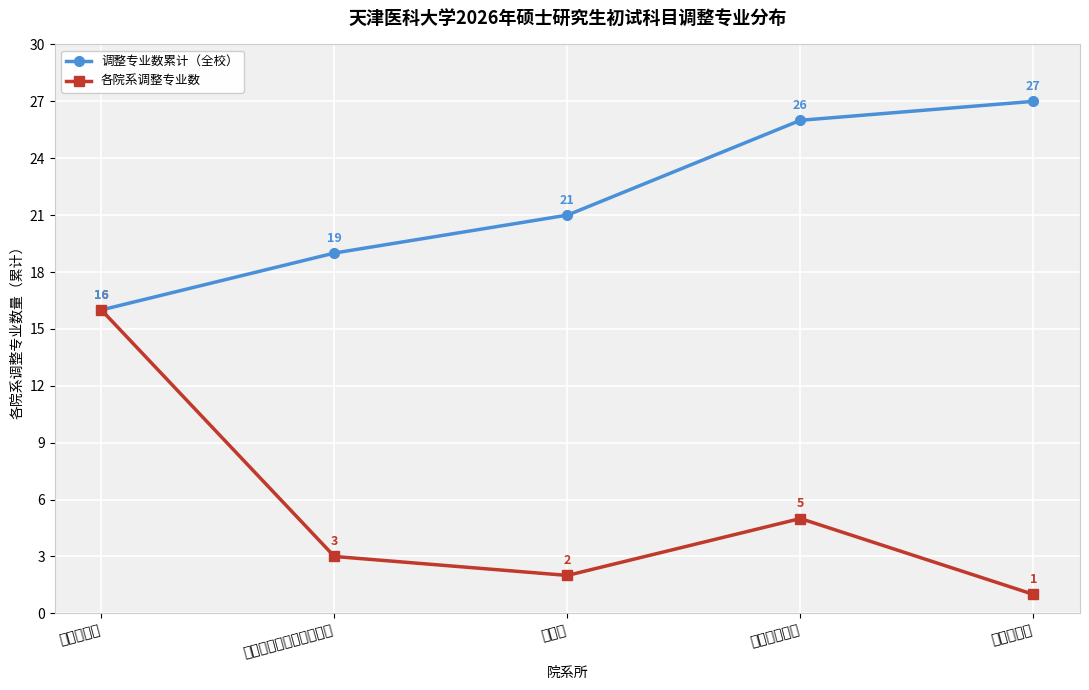

Which category has the highest value in the 各院系调整专业数 series?

基础医学院